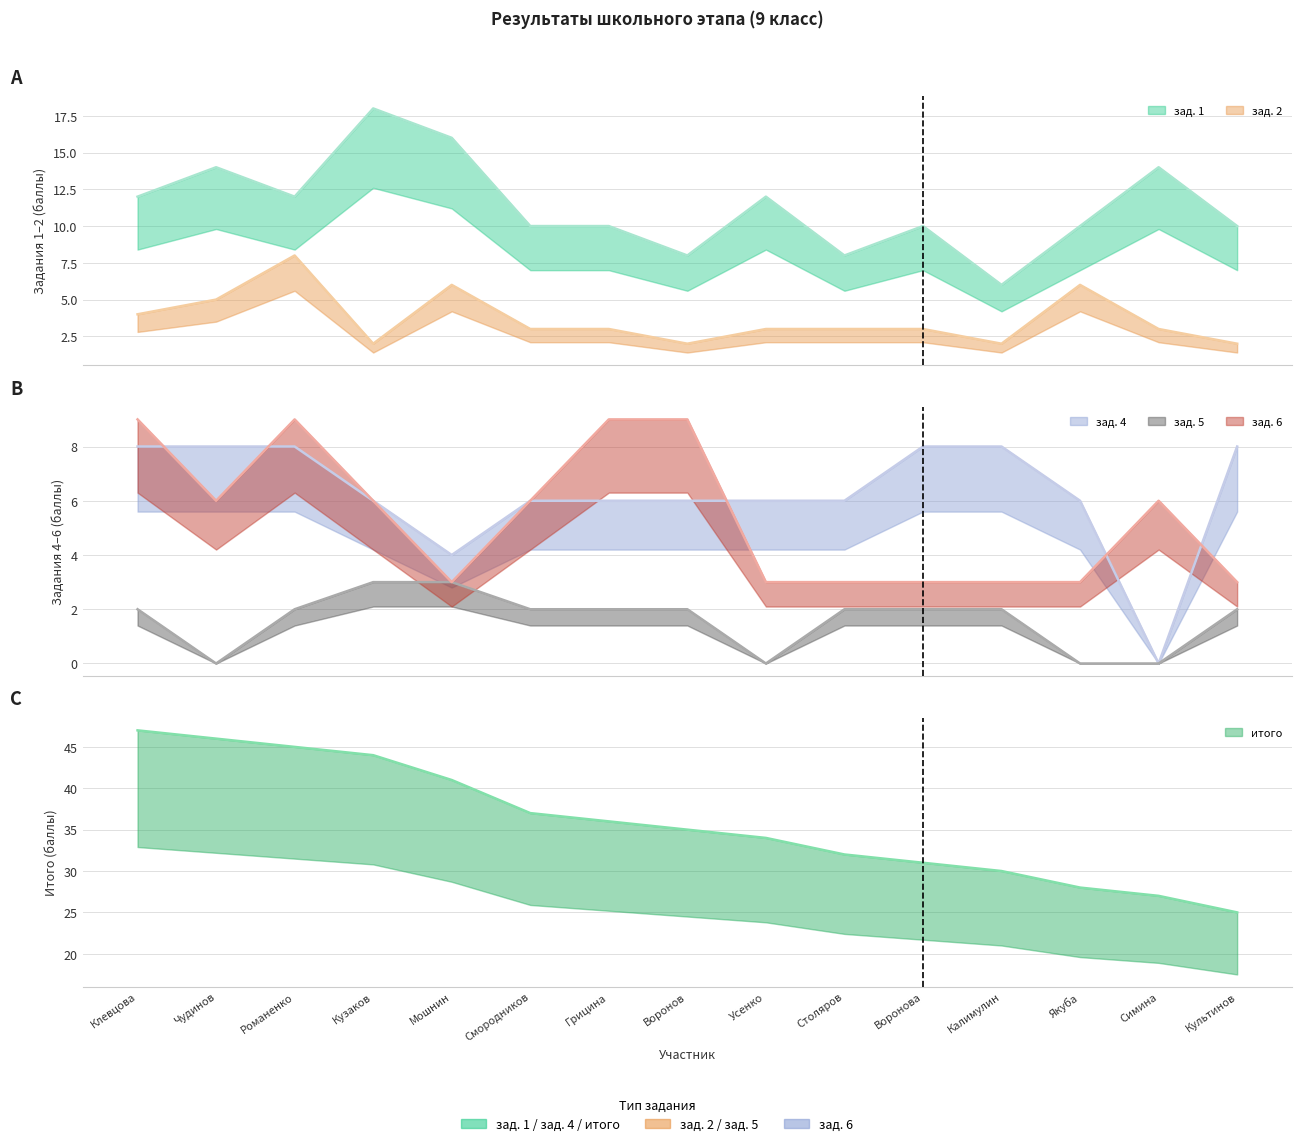

What is the label of the 9th point from the left?

Усенко